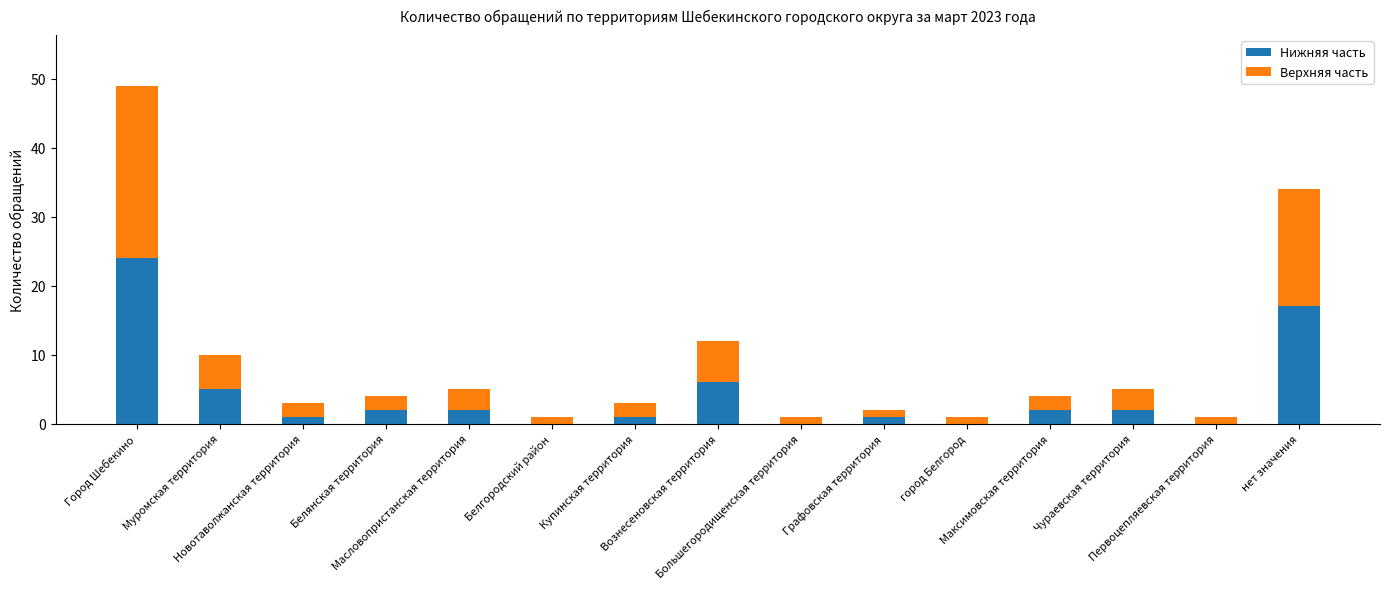

Is it true that Нижняя часть equals 1 at Купинская территория?

True